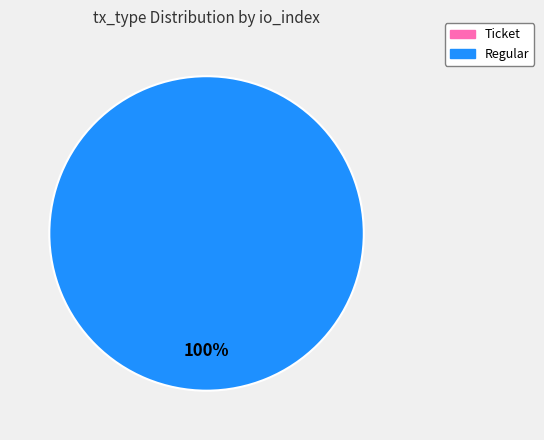

Do Ticket and Regular together represent more than half of the pie?

Yes